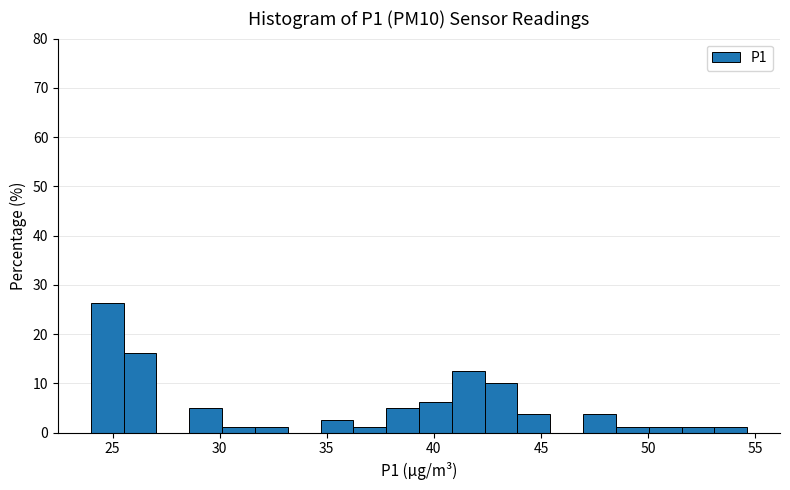

Around what value on the x-axis is the tallest bar? Give the approximate position of its centre, as read against the axis.

24.5